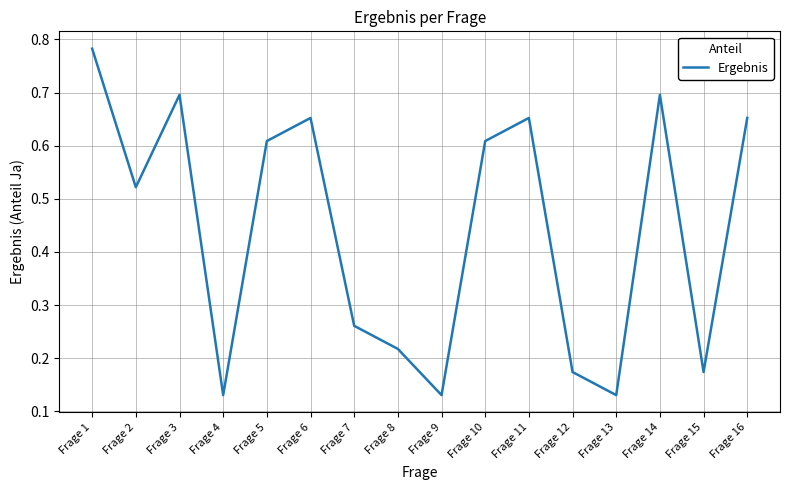

The value at Frage 11 is 0.7. True or false?

True